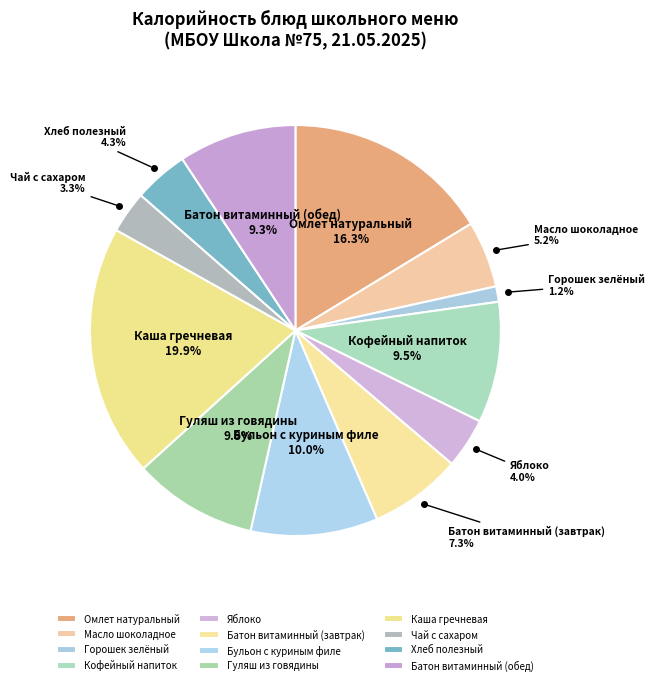

Combined, what portion of the pie is Каша гречневая and Масло шоколадное?

25.1%